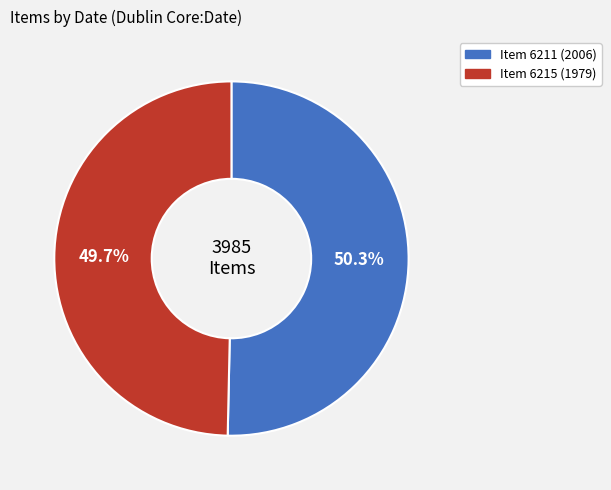

Does any single category account for the majority?

Yes